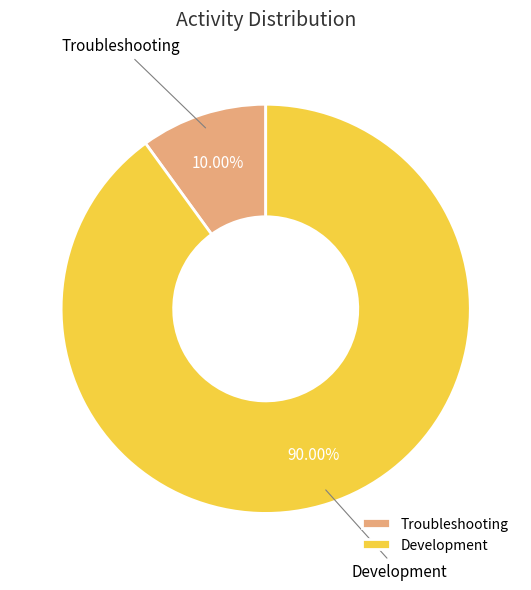

The Development slice represents 63% of the pie. True or false?

False